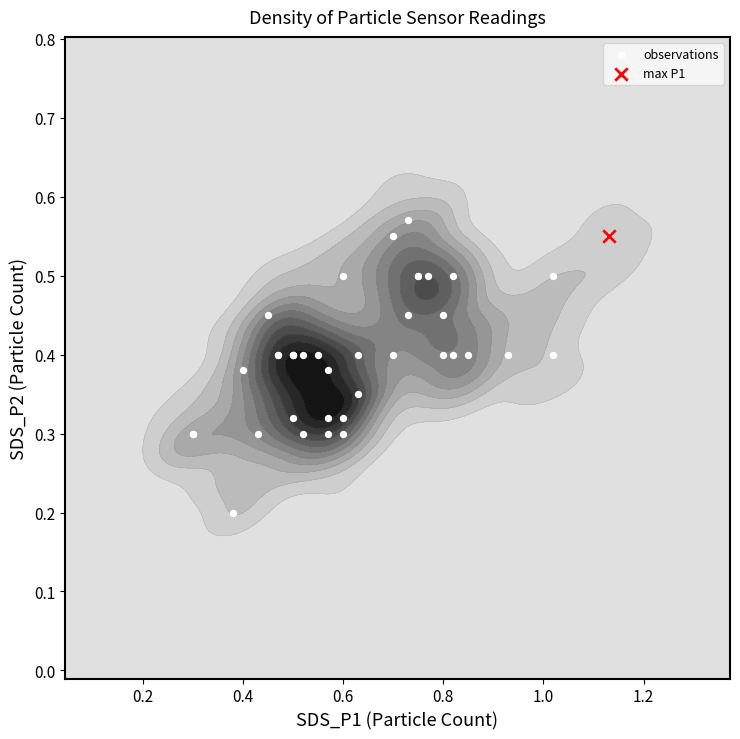

What is the average value?

0.4